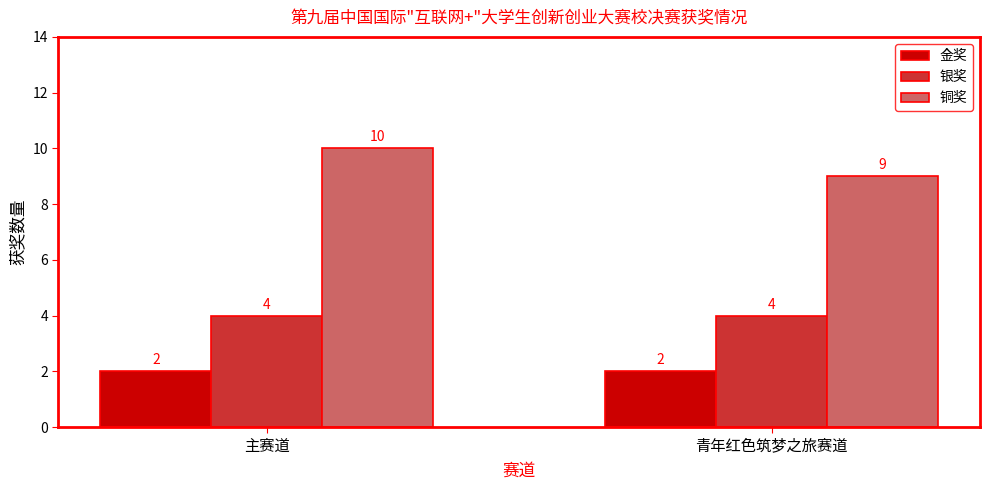

At how many categories does at least one series exceed 8?

2